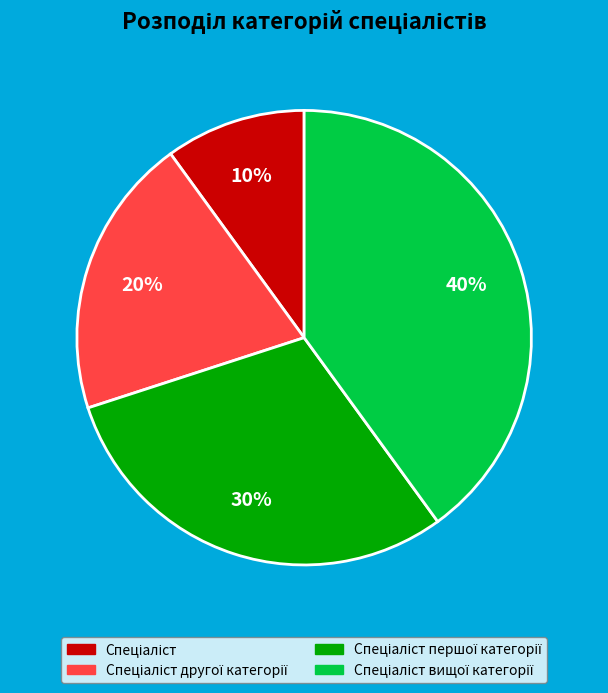

Is there any slice that represents more than half of the pie?

No